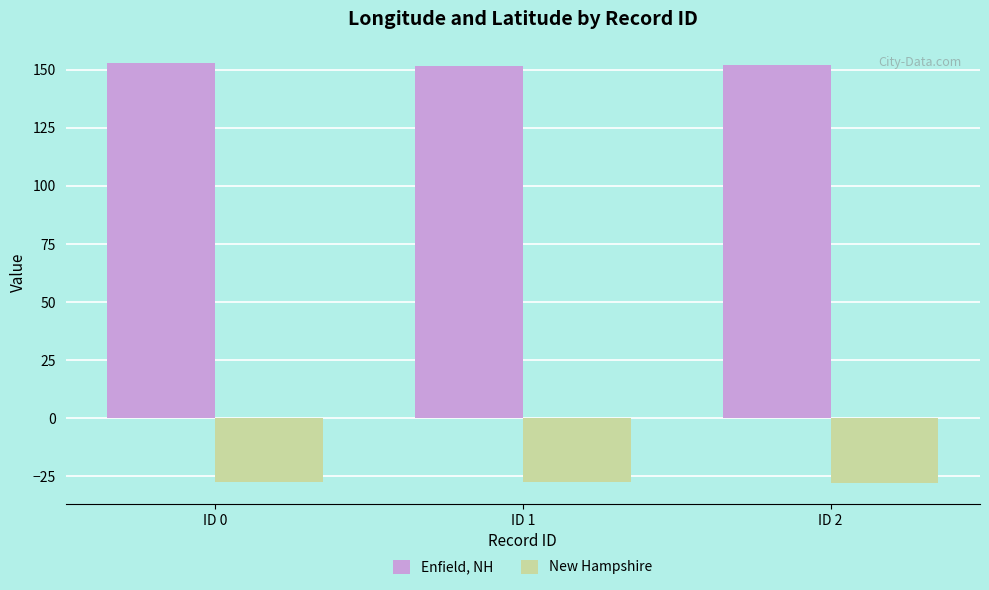

Is it true that Enfield, NH equals 86.2 at ID 0?

False